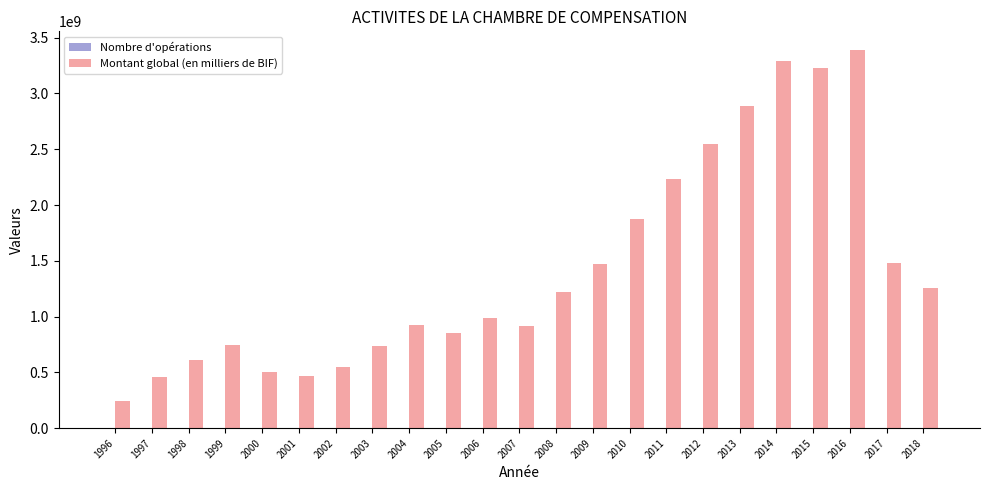

Does the chart contain stacked bars?

No